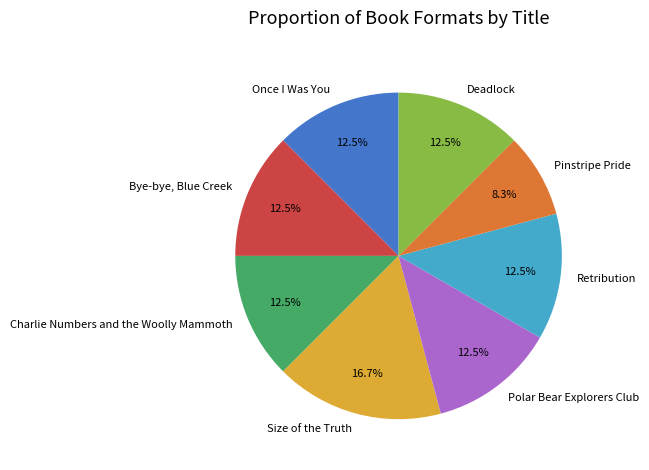

Is there any slice that represents more than half of the pie?

No